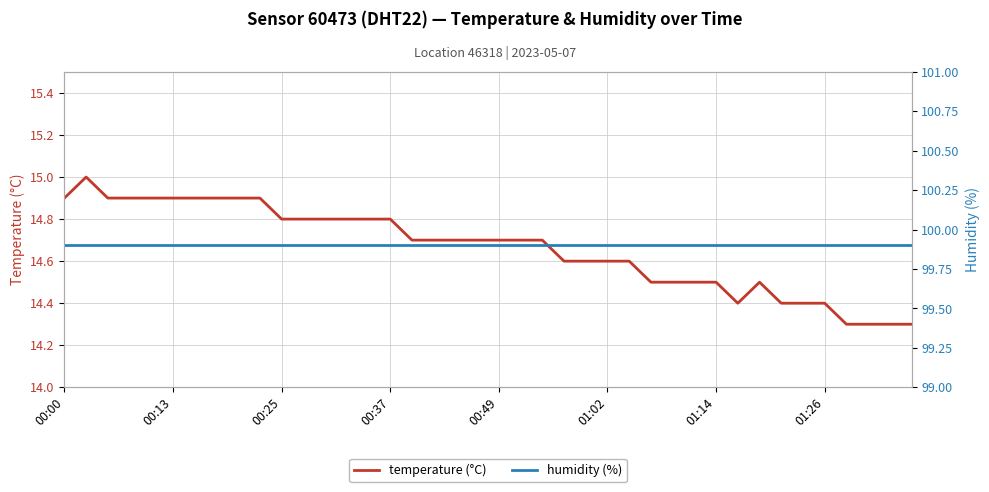

True or false: humidity (%) and temperature (°C) intersect in this chart.

False